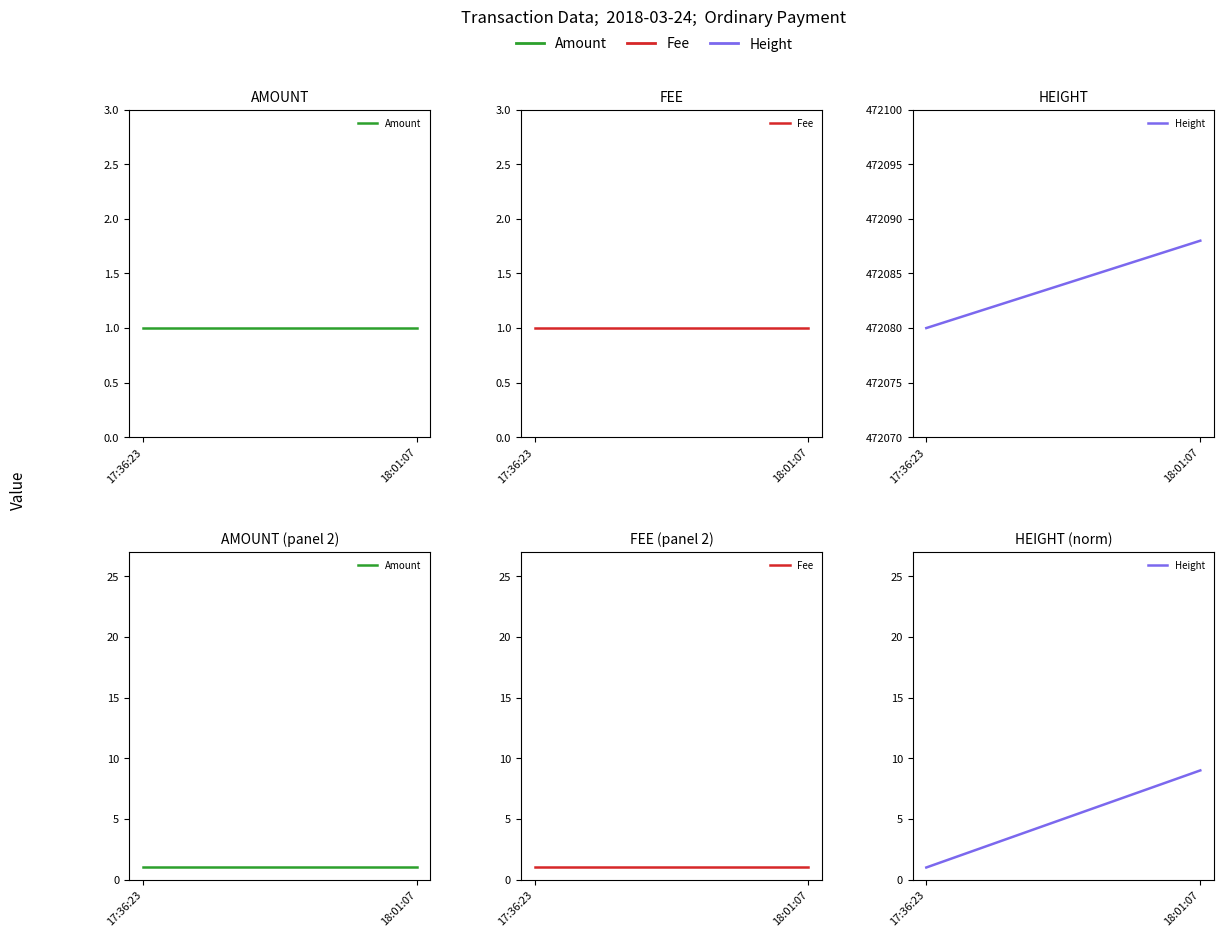

What is the smallest value displayed?

1